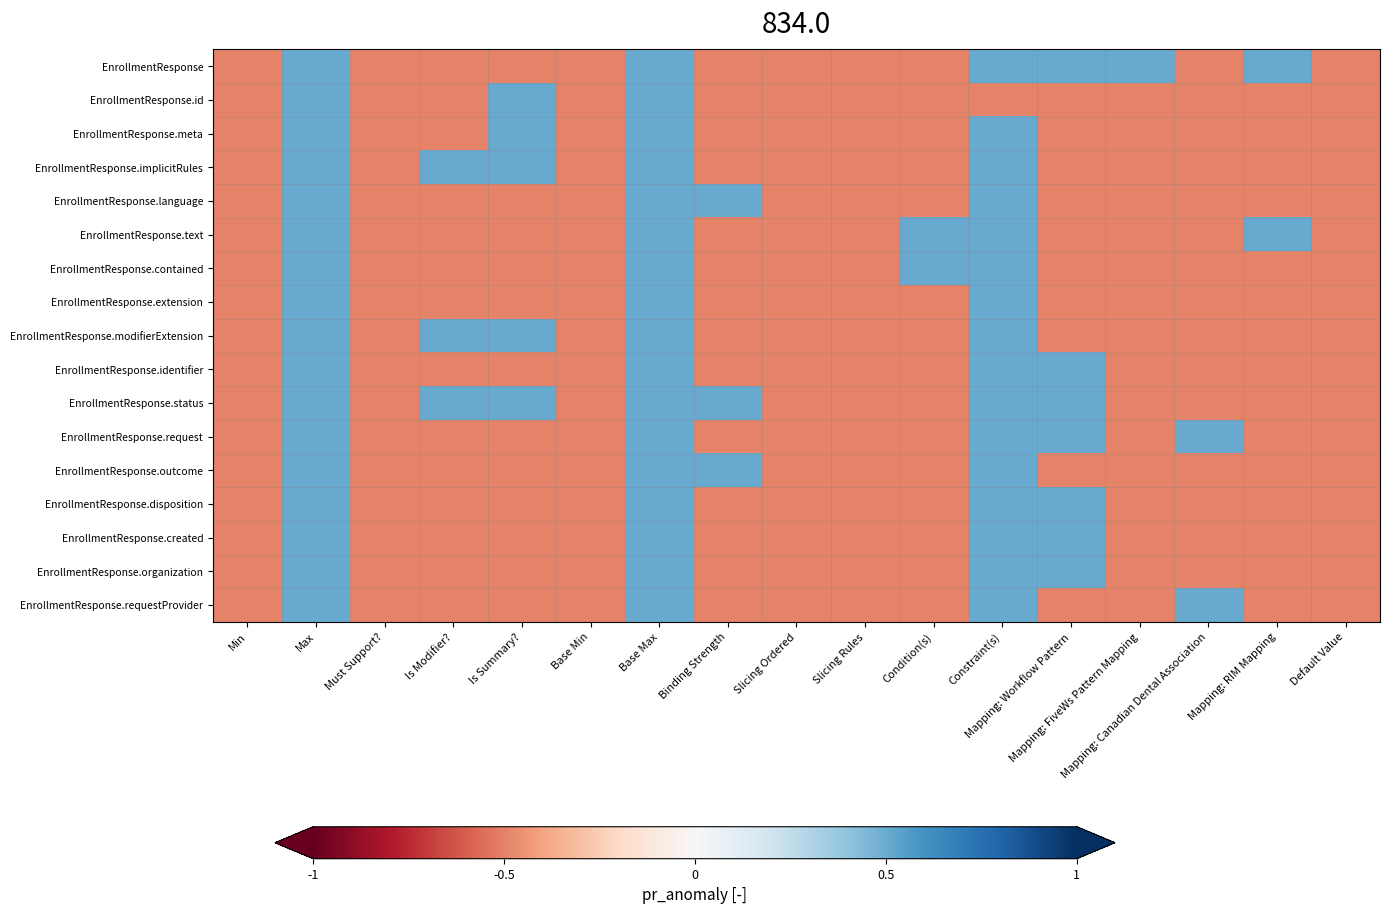

Count the number of data series in this chart.

17